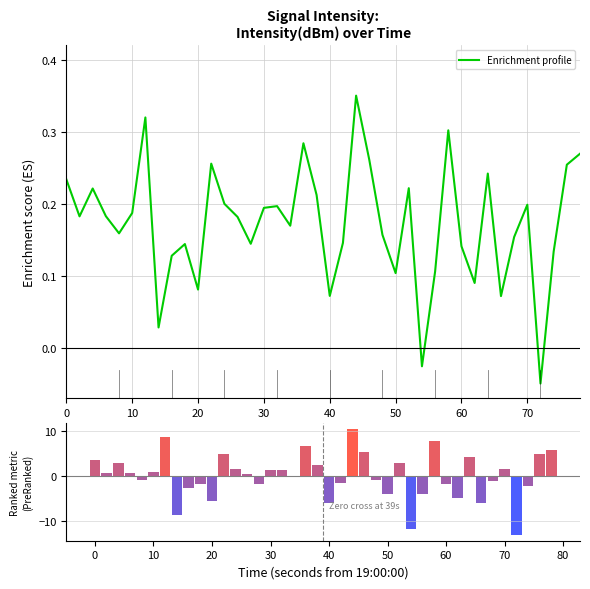

The value at 27 is -0.0. True or false?

False